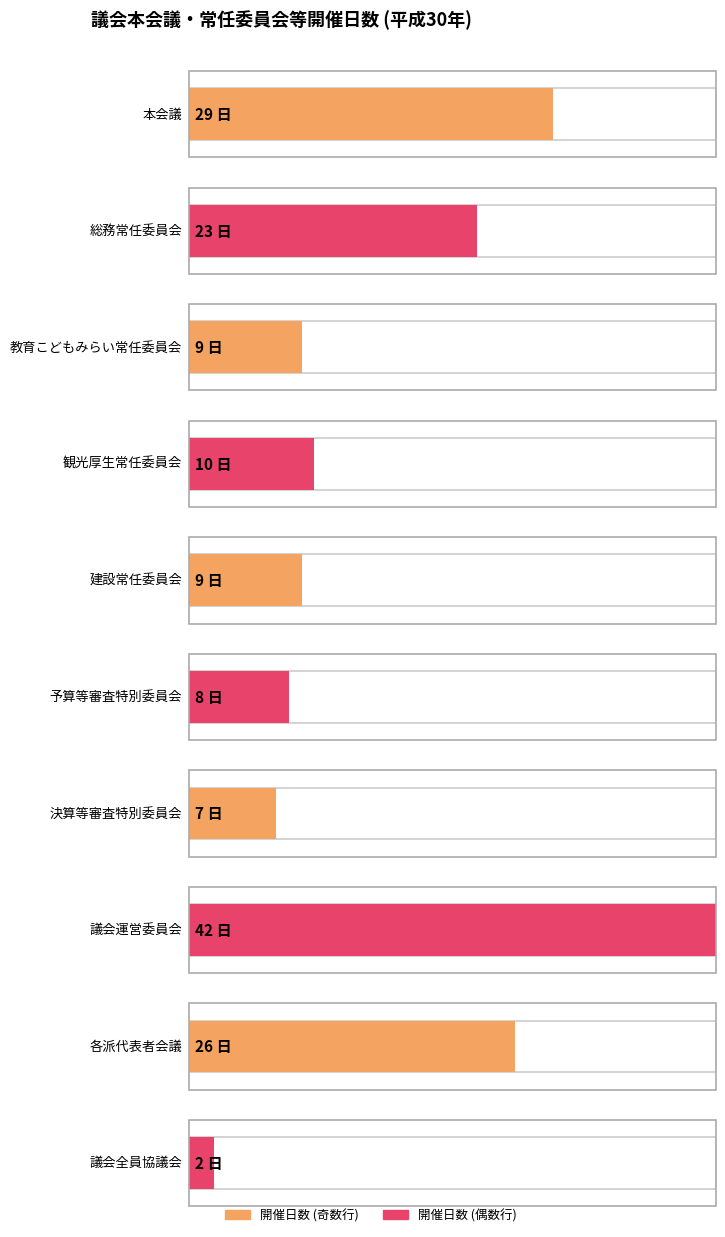

What is the minimum value shown in the chart?

2